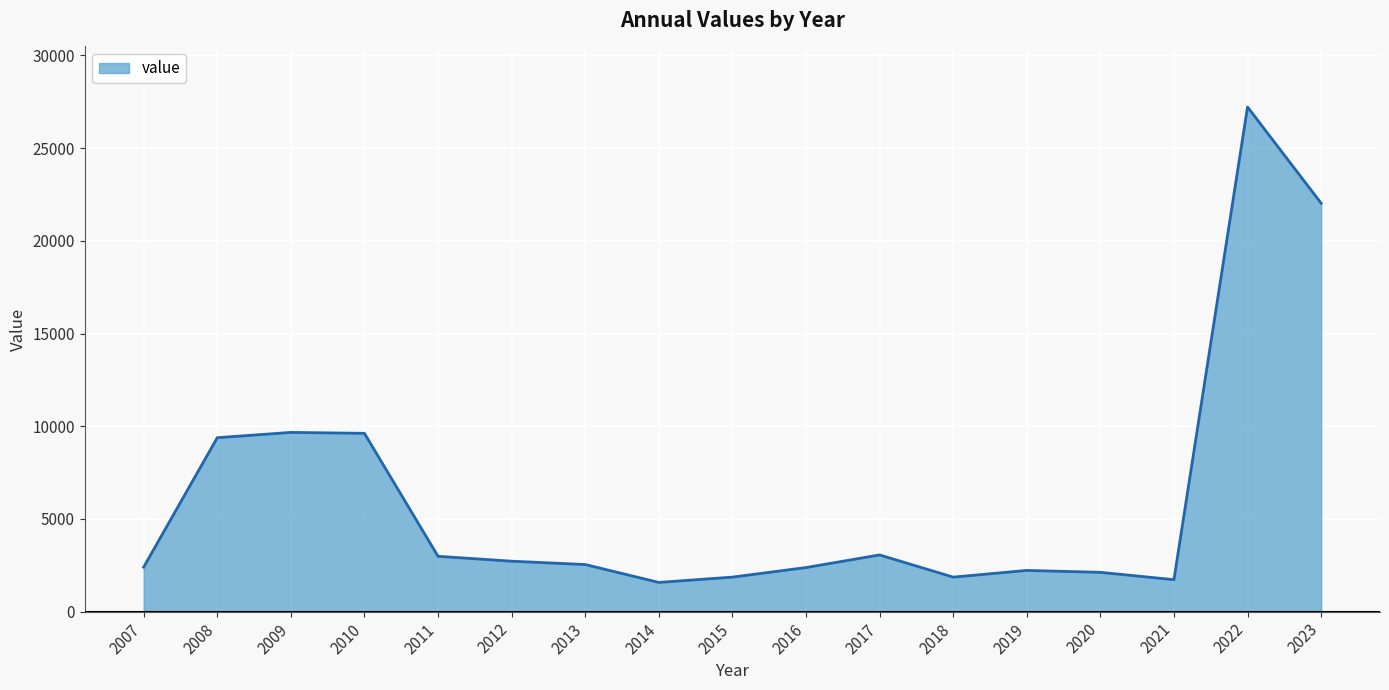

What is the change in value from 2008 to 2021?

-7658